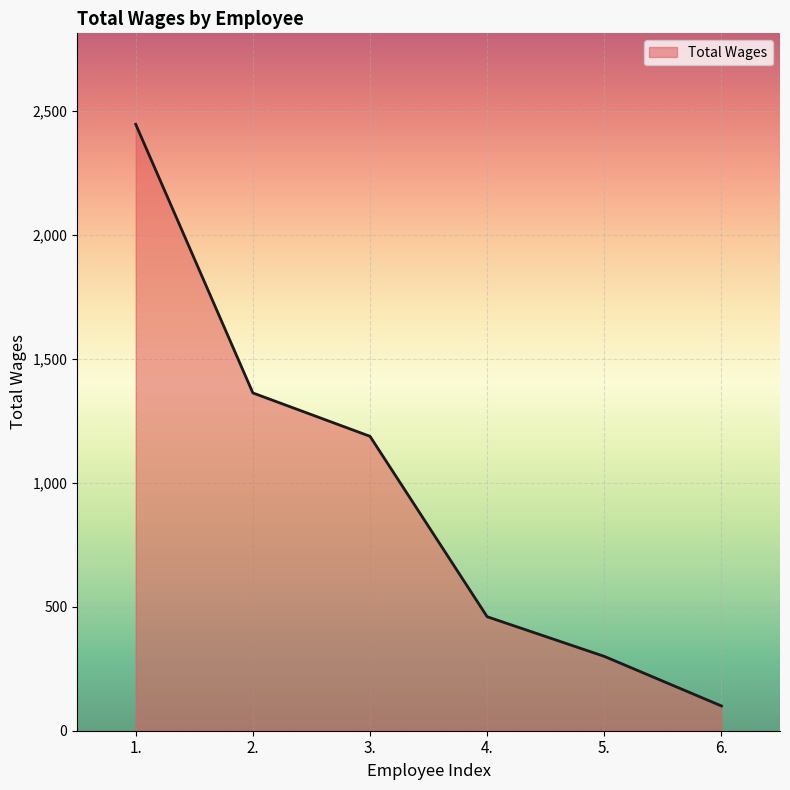

What position from the left is 6.?

6